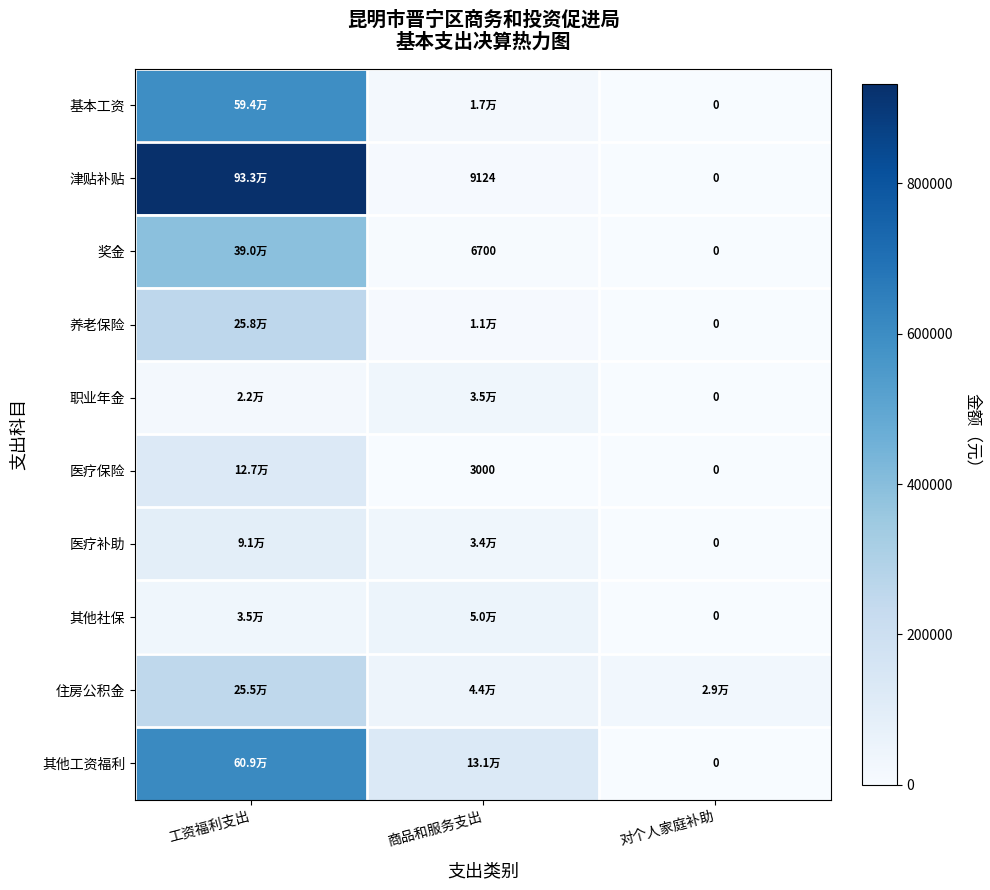

Is the value of 奖金 at 商品和服务支出 greater than the value of 养老保险 at 对个人家庭补助?

Yes